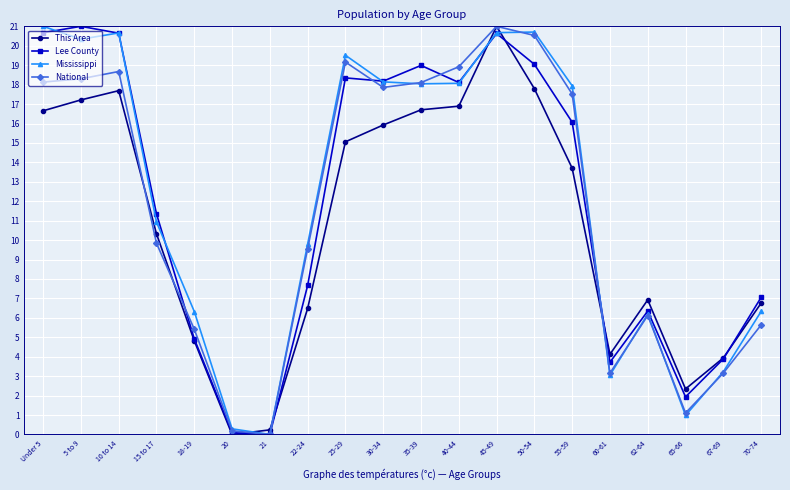

Which series ends up on top after the final intersection of National and Mississippi?

Mississippi